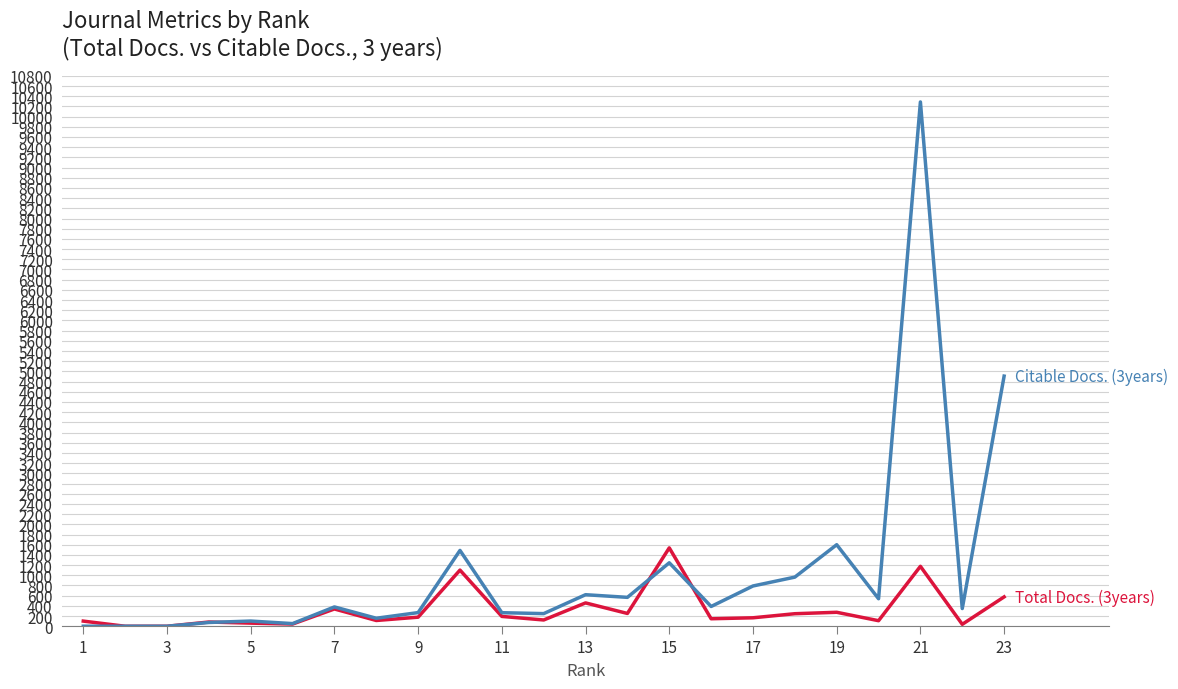

What is the greatest value displayed?

10287